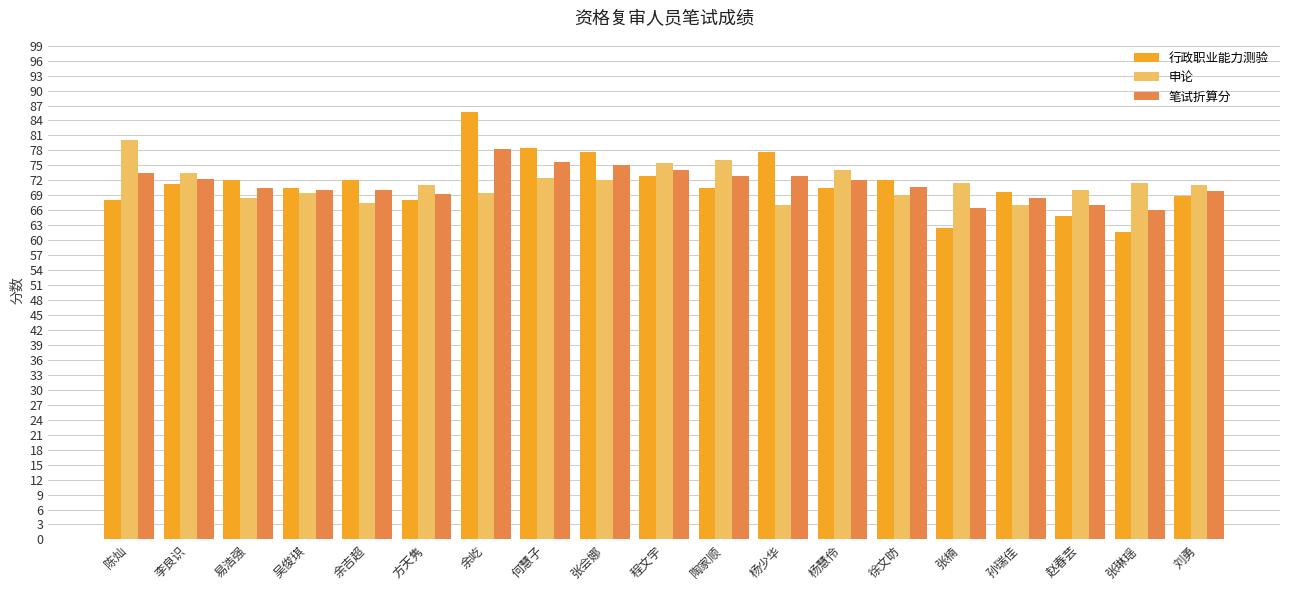

What is the difference between the second highest and second lowest values in the 行政职业能力测验 series?

16.0